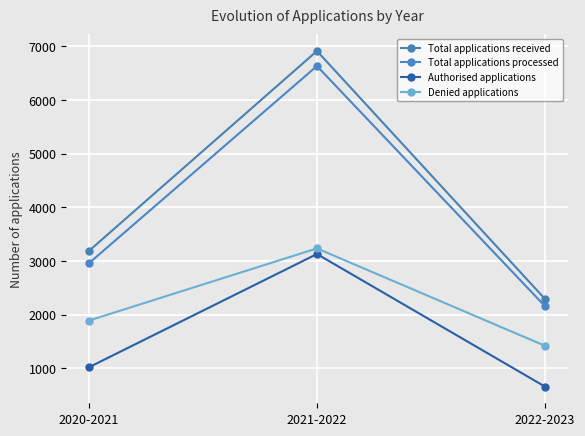

Count the Authorised applications values in the range 660 to 3130.

3